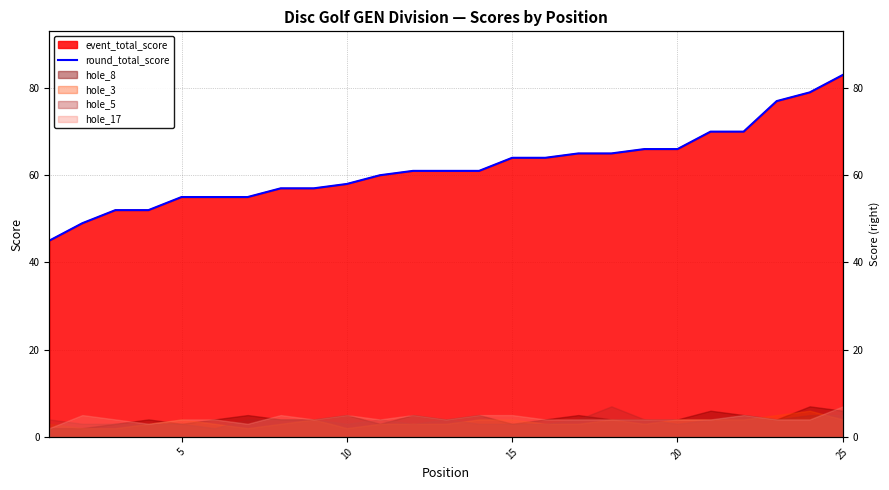

What is the sum of all values?

1547